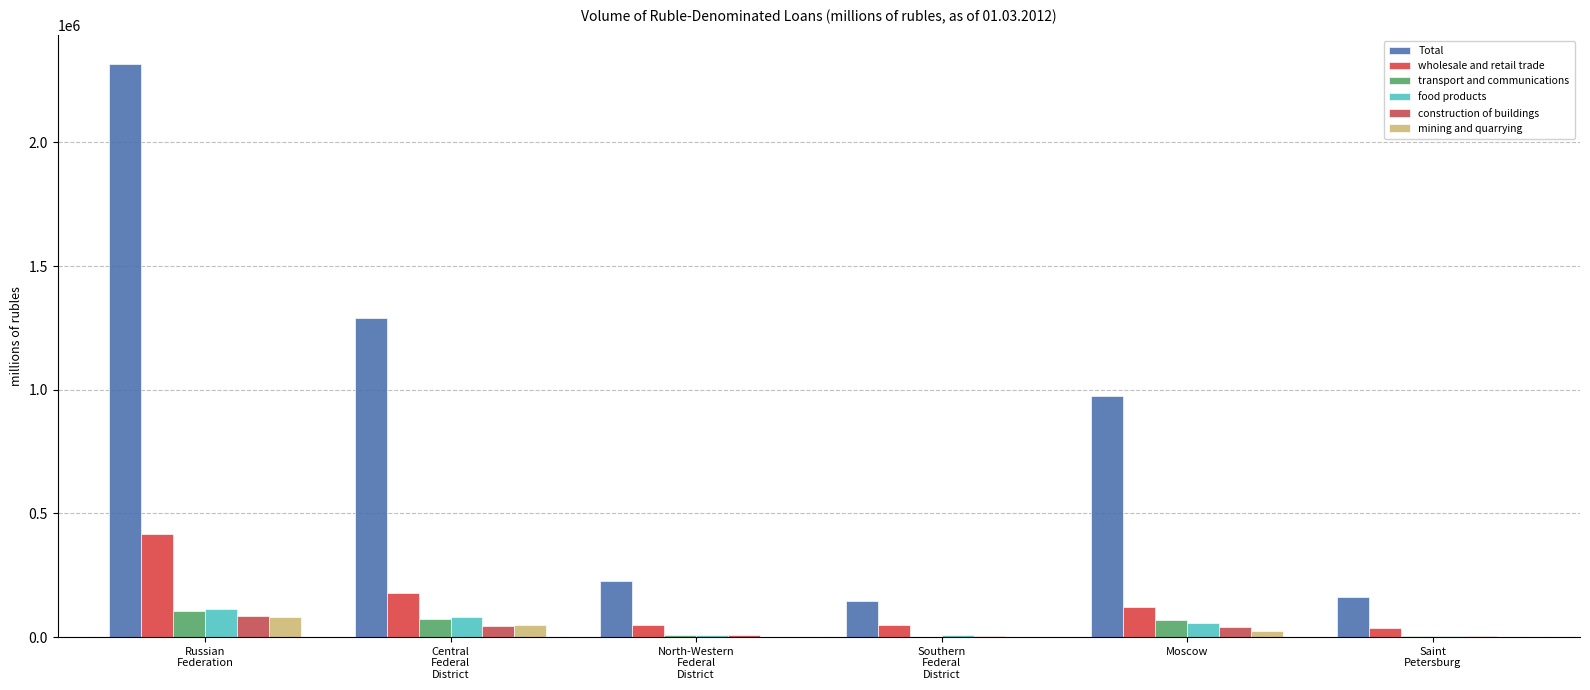

At which category is the sum across all series the highest?

Russian
Federation